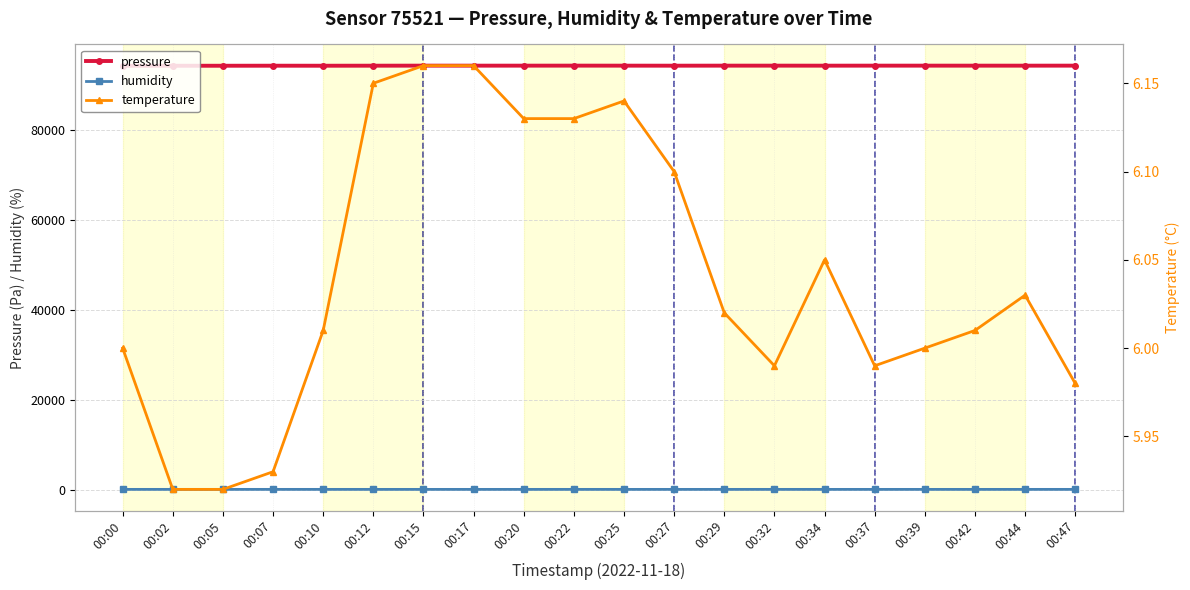

Which category has the highest value in the temperature series?

00:15